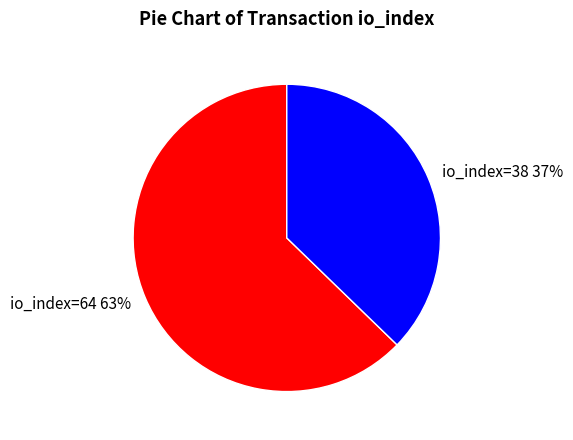

Count the number of slices in the pie.

2